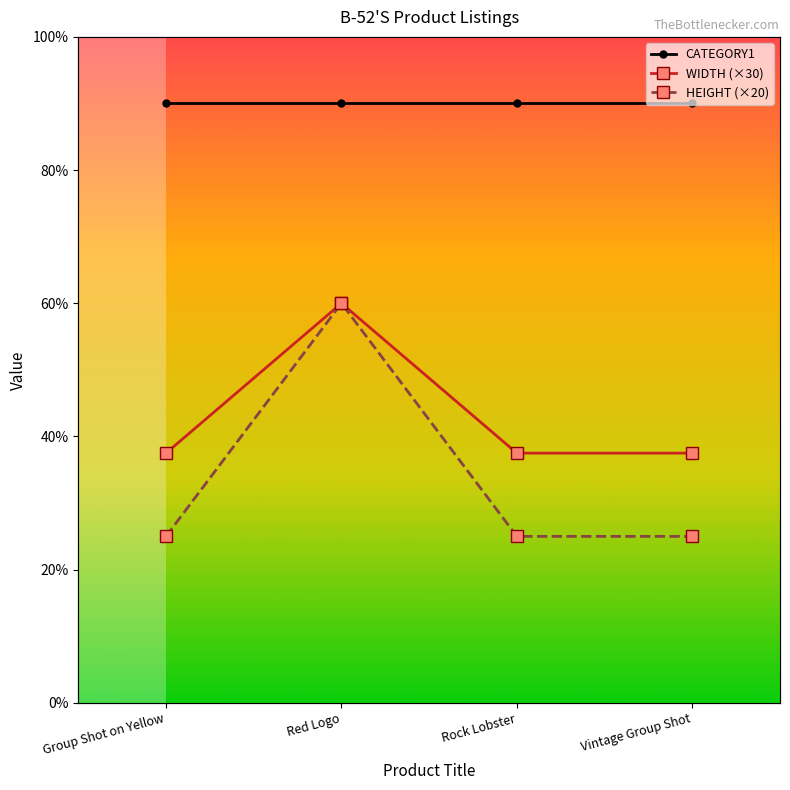

How many HEIGHT values are between 25 and 60?

4